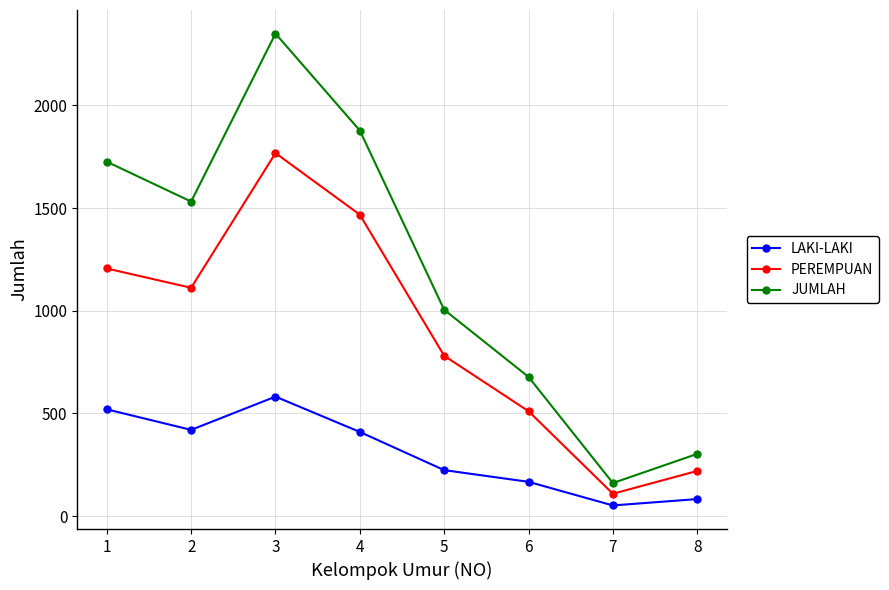

The PEREMPUAN series shows 723 at 6. True or false?

False